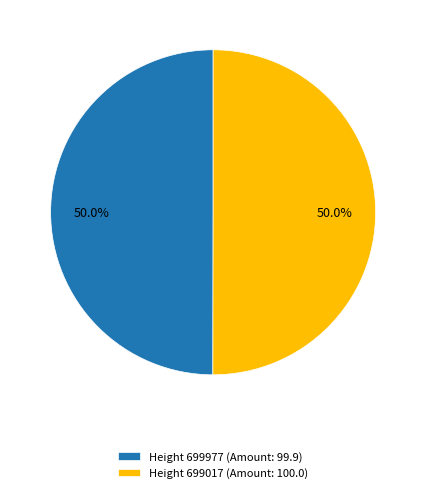

What is the ratio of the value at Height 699977 (Amount: 99.9) to the value at Height 699017 (Amount: 100.0)?

1.0